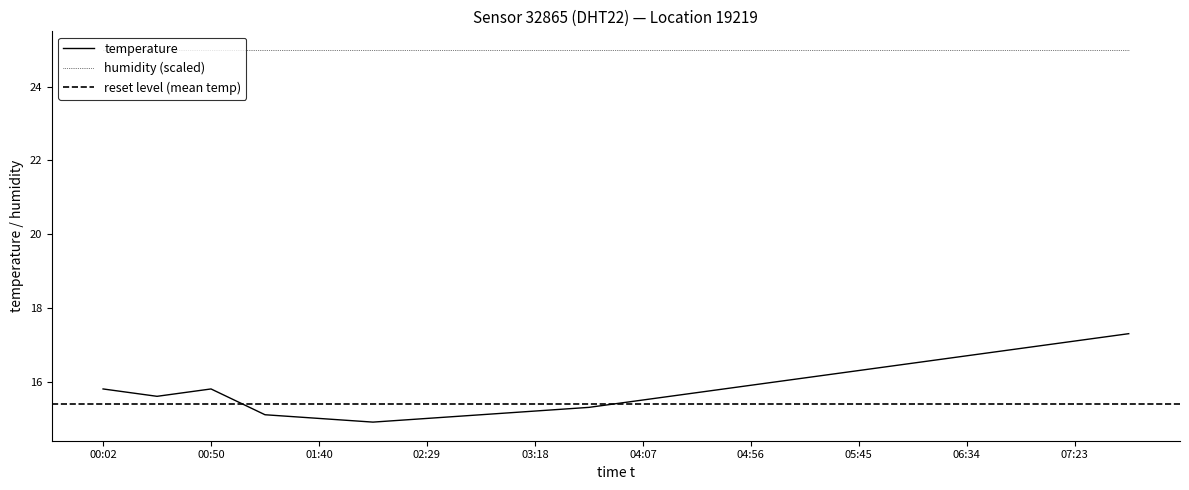

Approximately how many times larger is the value at 03:18 compared to 03:42?

1.0